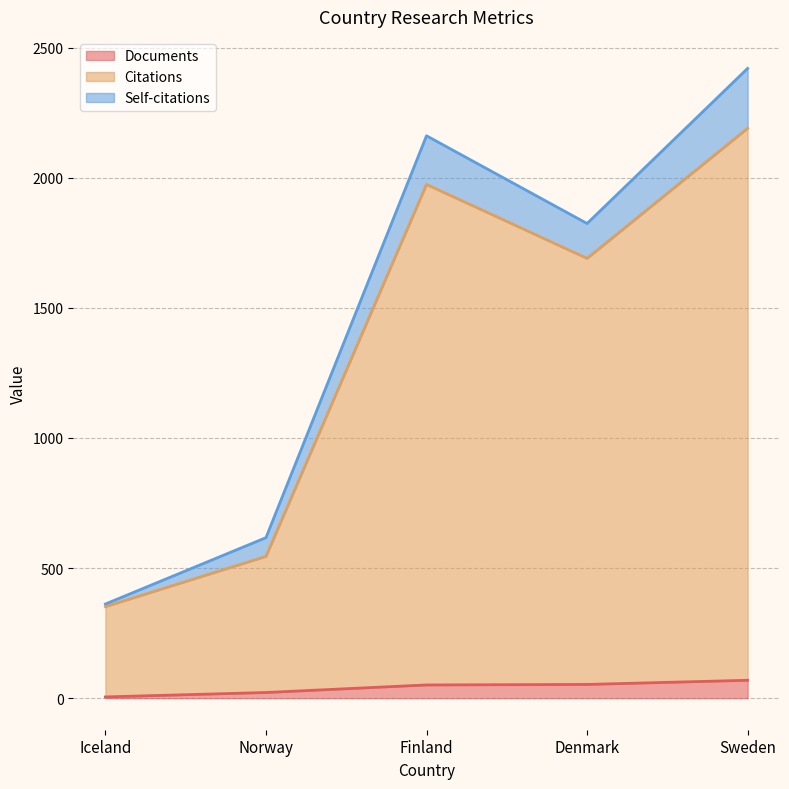

What is the label of the 5th point from the right?

Iceland